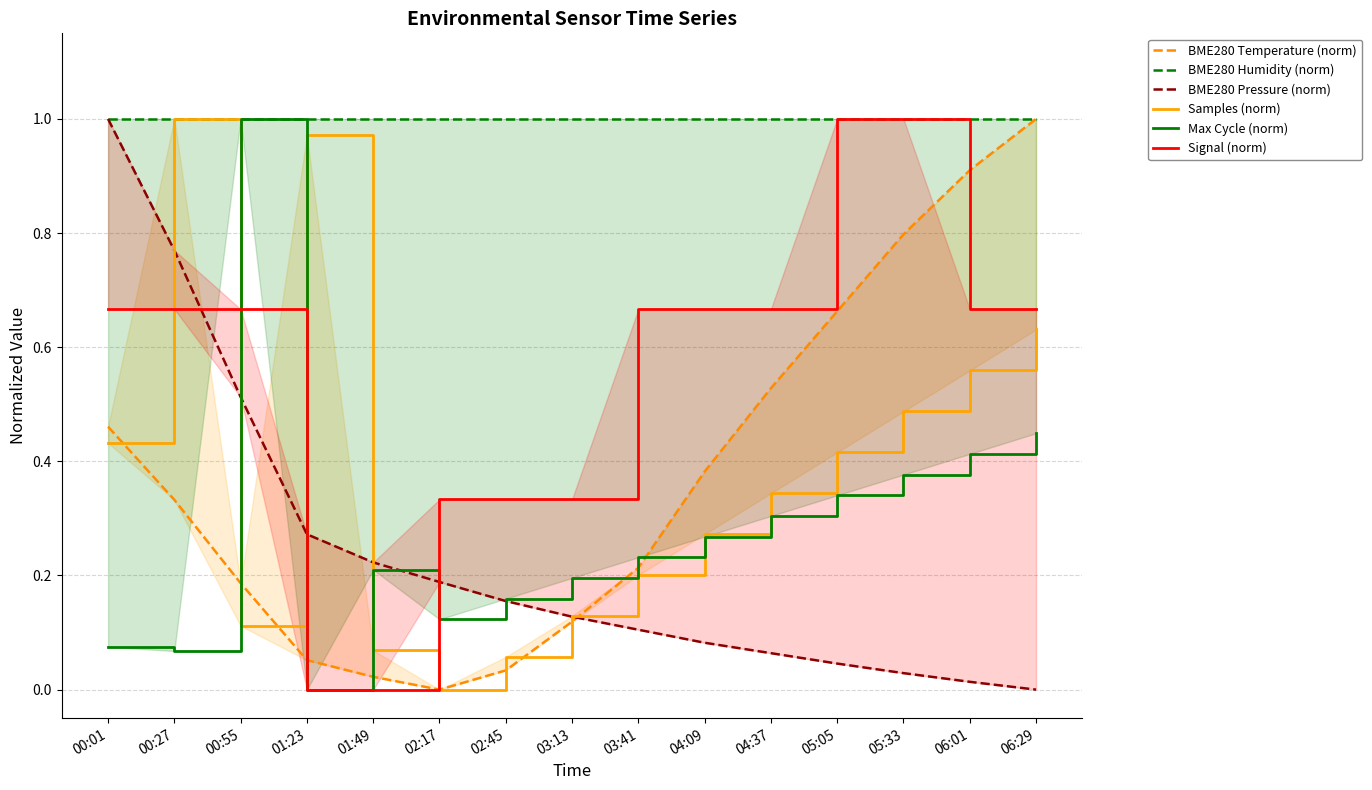

What is the label of the 14th point from the left?

06:01